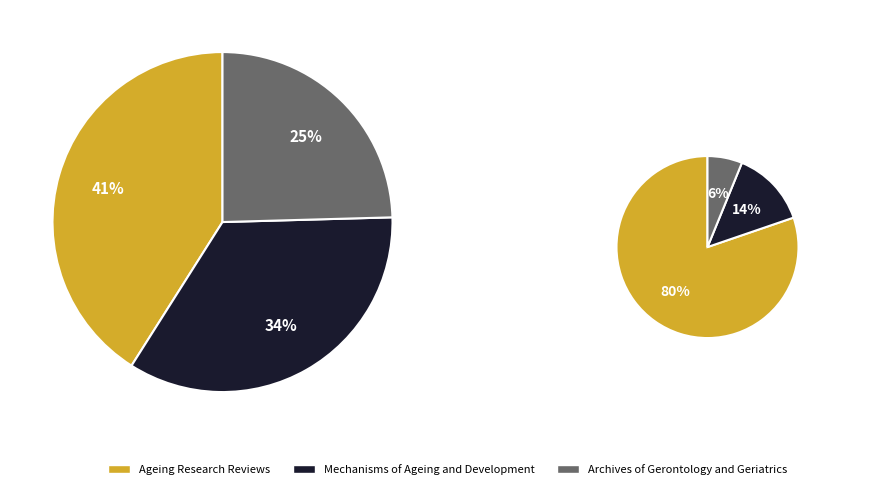

Is the sum of Mechanisms of Ageing and Development and Archives of Gerontology and Geriatrics greater than half?

Yes